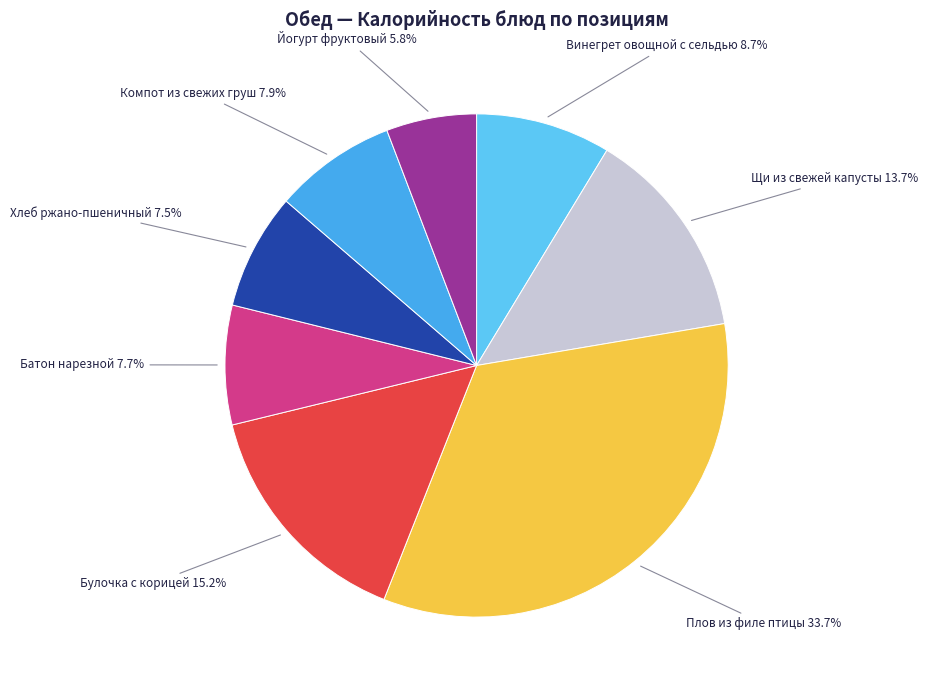

Which slice is the largest?

Плов из филе птицы